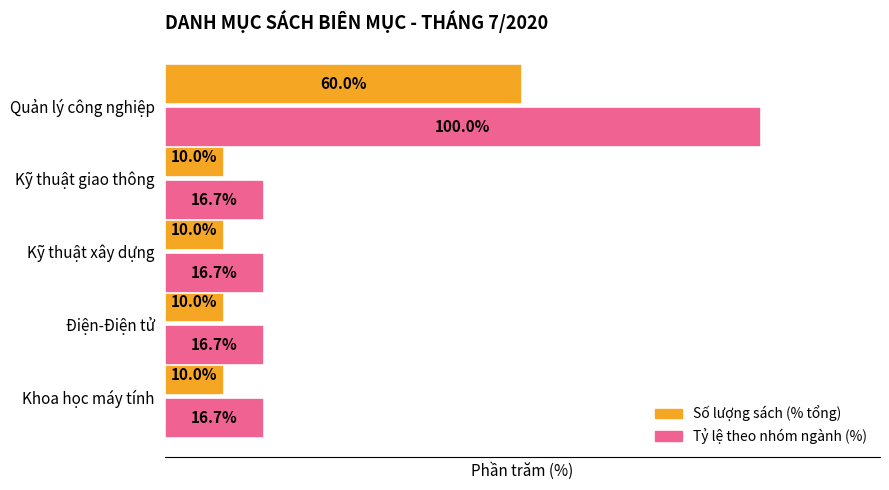

At which category is the sum across all series the highest?

Quản lý công nghiệp